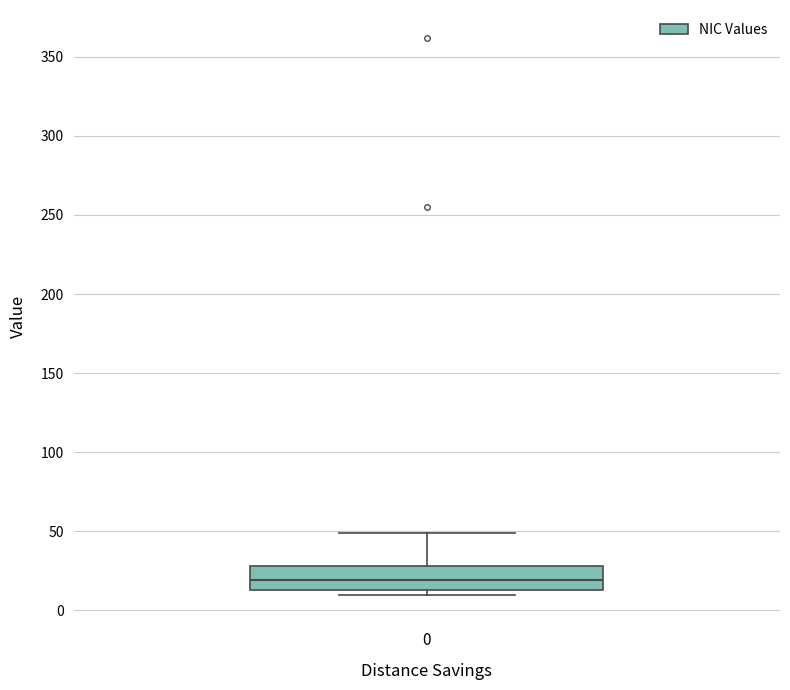

Where is the upper edge of the box at x = 0 on the y-axis? The values are not printed on the chart, so give them approximately, as read against the axis.

30